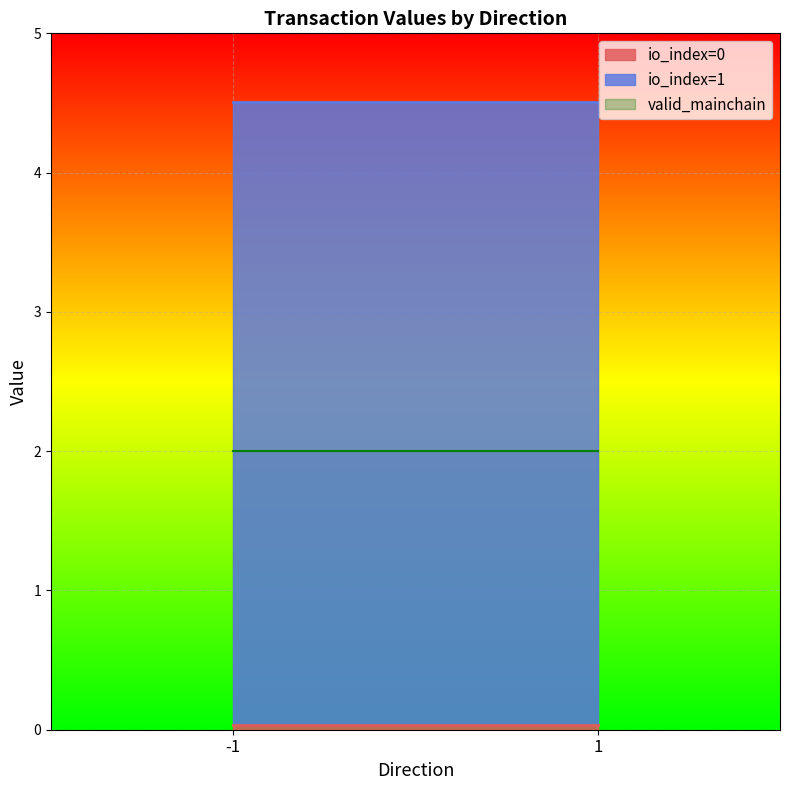

Is it true that io_index equals 0.5 at 1?

False